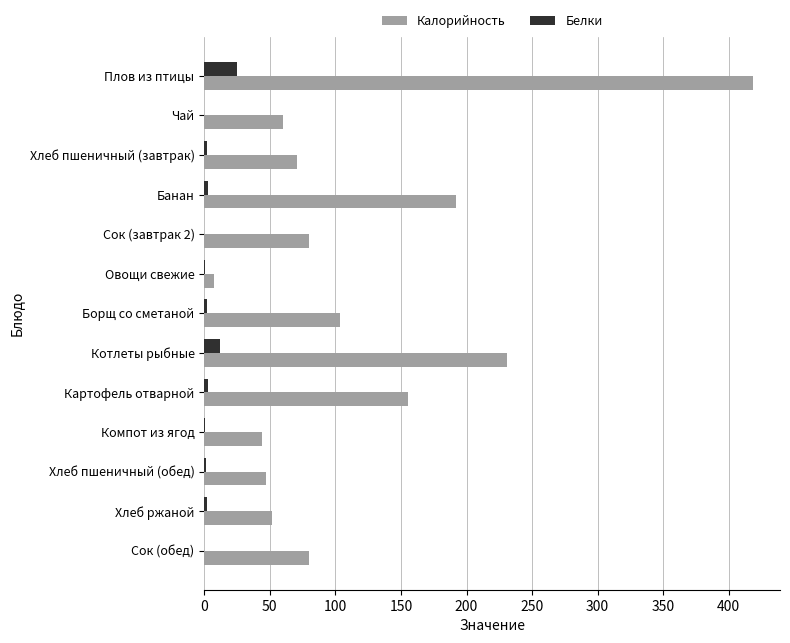

How many distinct data groups are displayed?

2